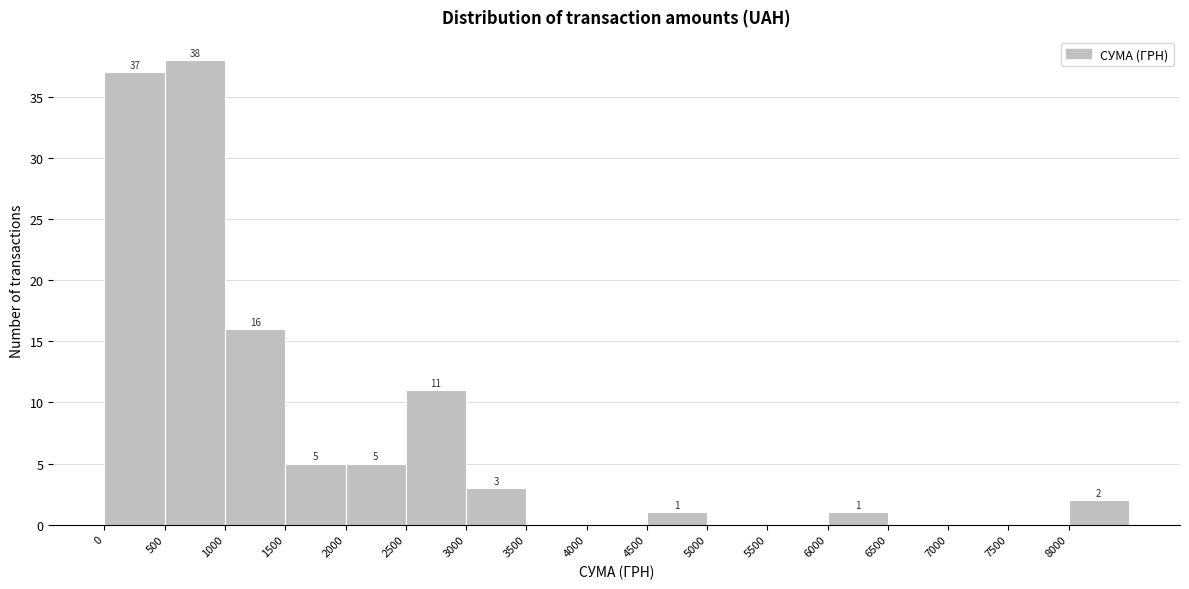

Over which range of the x-axis is the bar tallest?

500 to 1000